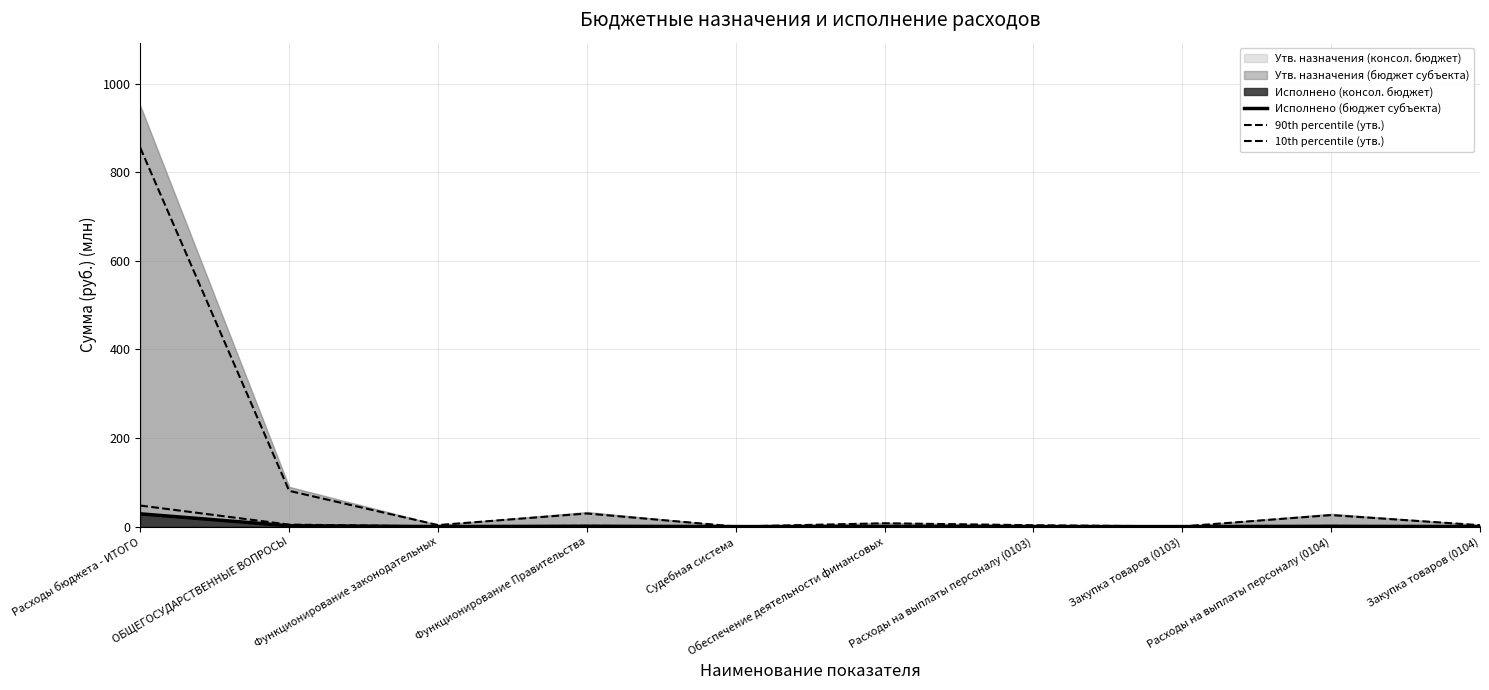

What is the total value across all series at ОБЩЕГОСУДАРСТВЕННЫЕ ВОПРОСЫ?

87.0